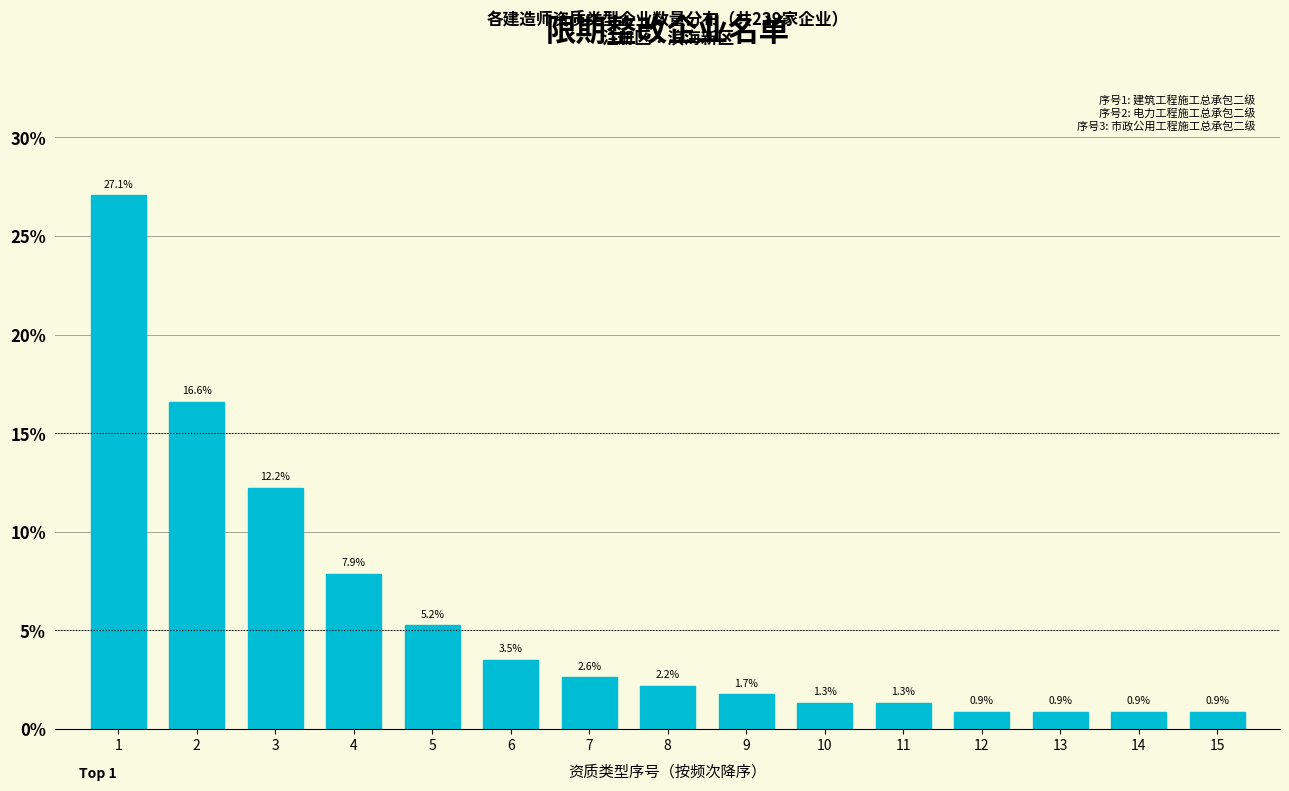

Reading left to right, transcribe all the data shown in this chart.

1=27.1	2=16.6	3=12.2	4=7.9	5=5.2	6=3.5	7=2.6	8=2.2	9=1.7	10=1.3	11=1.3	12=0.9	13=0.9	14=0.9	15=0.9